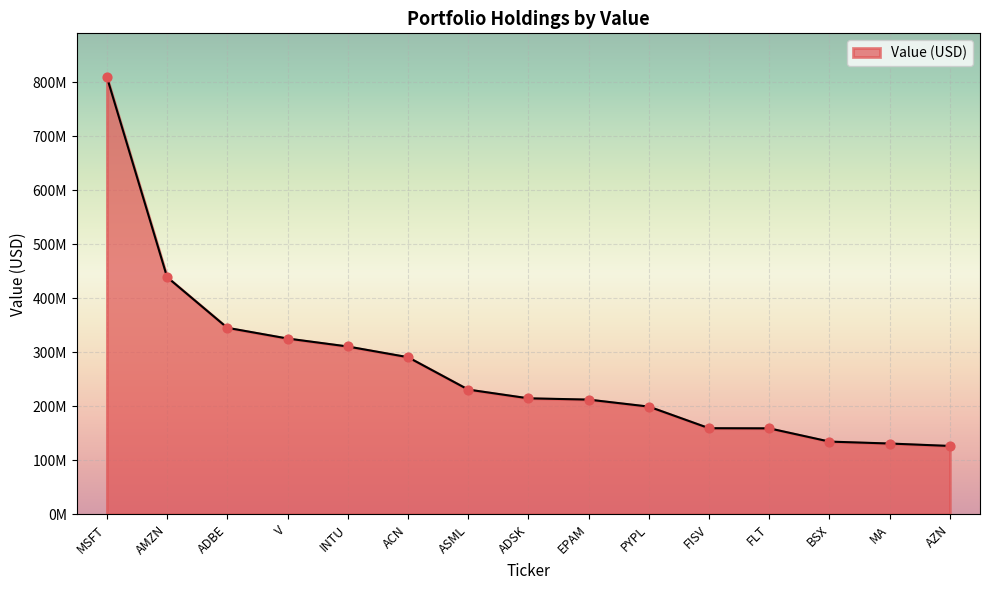

Approximately how many times larger is the value at FLT compared to ADSK?

0.7